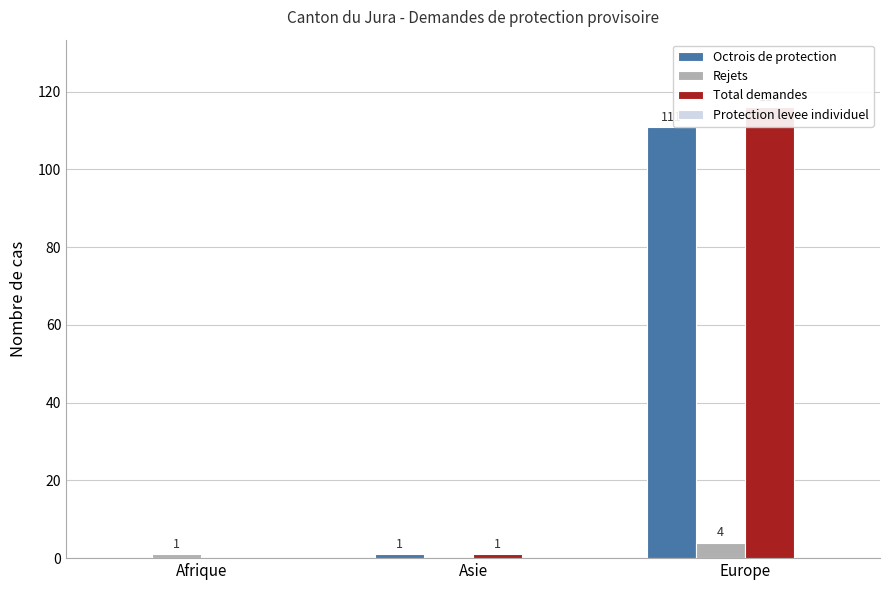

Is the value of Total demandes at Asie greater than the value of Rejets at Afrique?

No